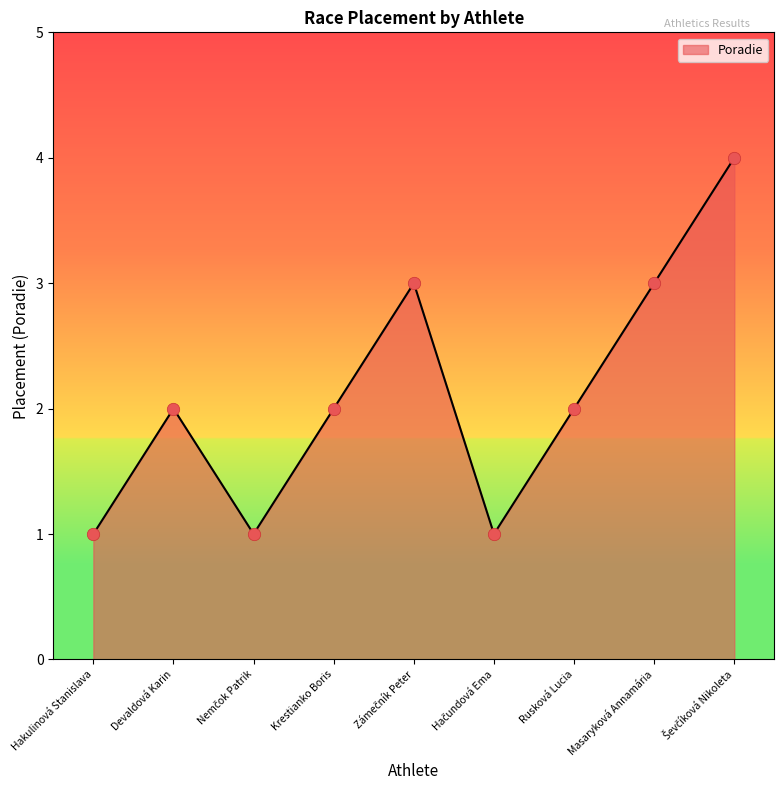

What is the change in value from Hakulinová Stanislava to Masaryková Annamária?

+2